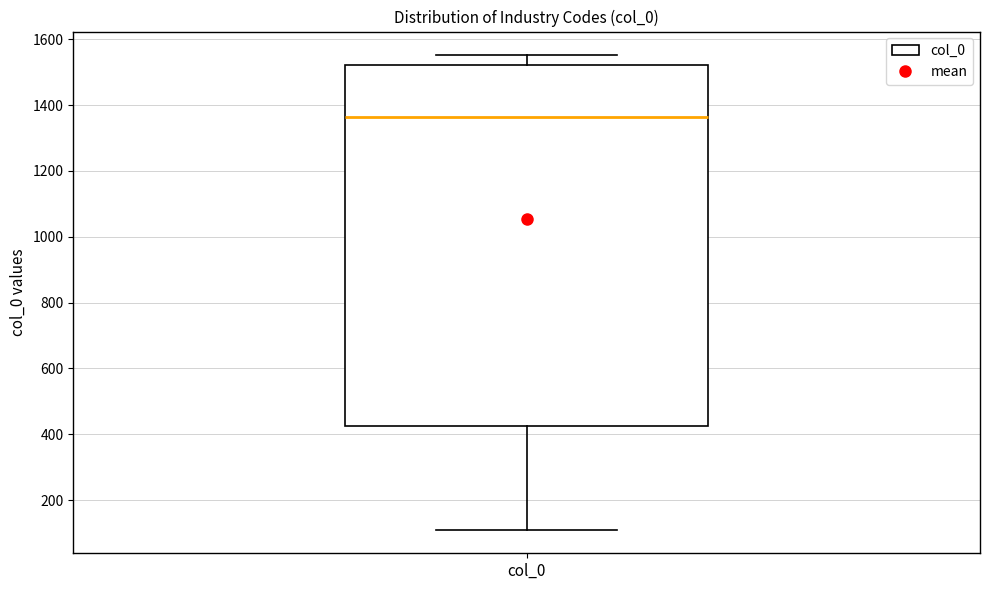

Transcribe this box plot: give where the median line is, the range the box spans, and where the two whiskers end, as read against the y-axis. The values are not printed on the chart, so give them approximately, as read against the axis.

median 1360, box 420 to 1520, whiskers 120 to 1560